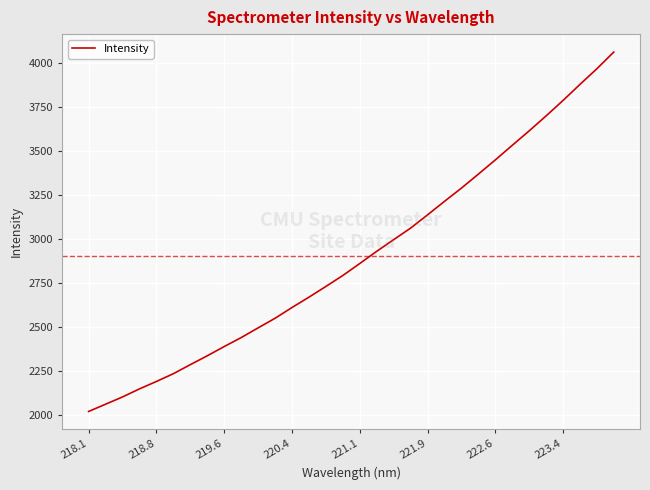

What is the difference between the maximum and minimum values?

2042.7